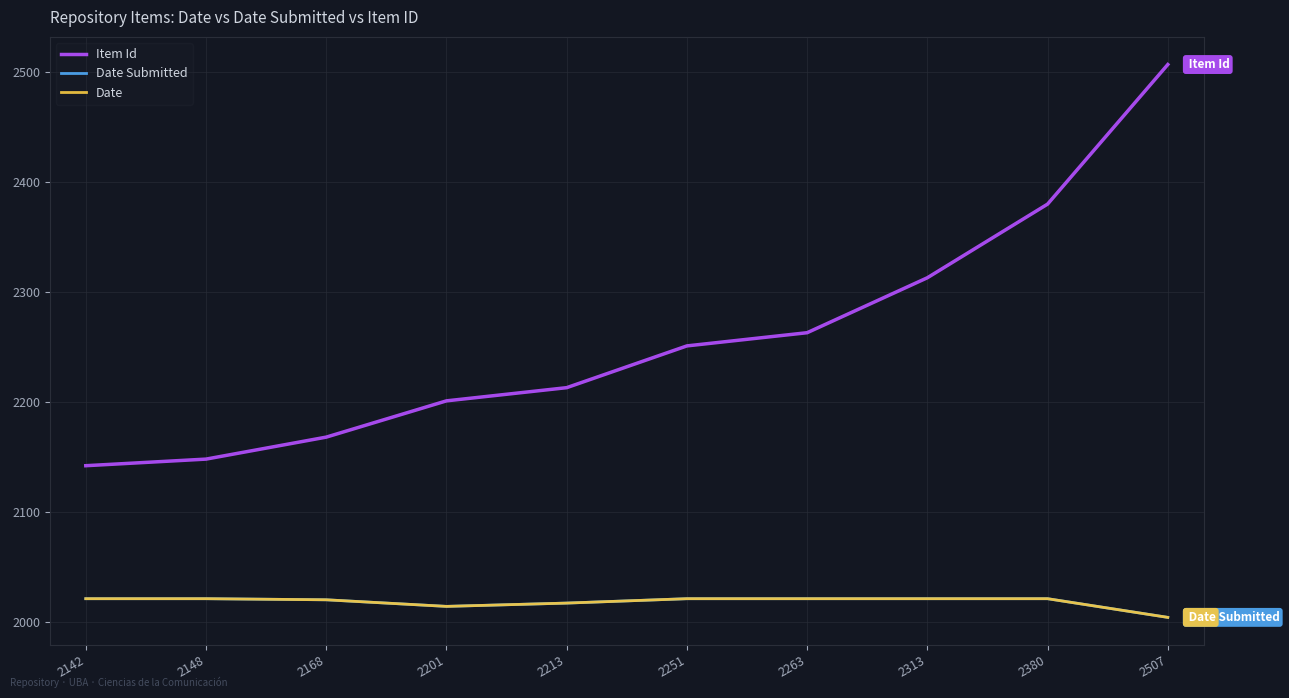

What is the difference between the Date Submitted values at 2380 and 2201?

7